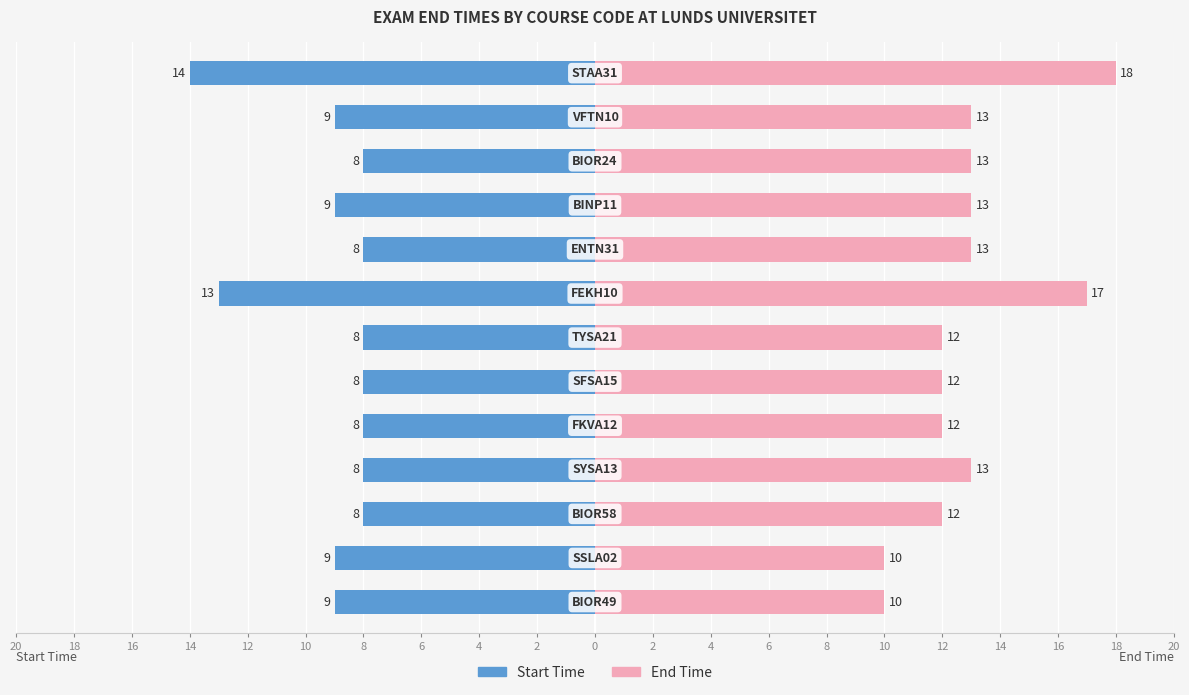

Reading left to right, extract all data points from this chart.

Start Time: 20=-9	18=-9	16=-8	14=-8	12=-8	10=-8	8=-8	6=-13	4=-8	2=-9	0=-8	2=-9	4=-14
End Time: 20=10	18=10	16=12	14=13	12=12	10=12	8=12	6=17	4=13	2=13	0=13	2=13	4=18